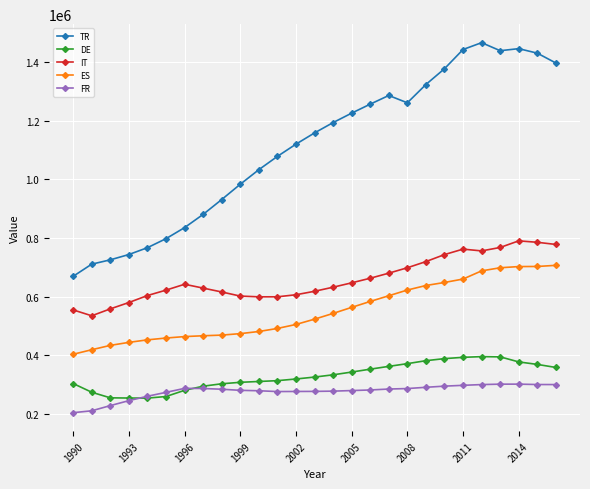

Rank the series by their maximum value, from highest to lowest.

TR, IT, ES, DE, FR